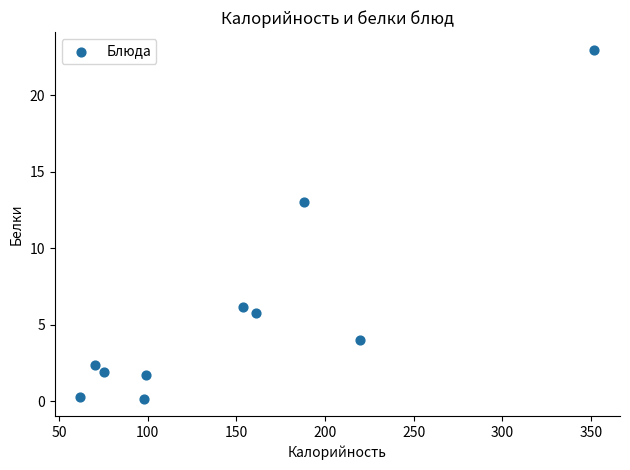

What is the average X value?

147.9